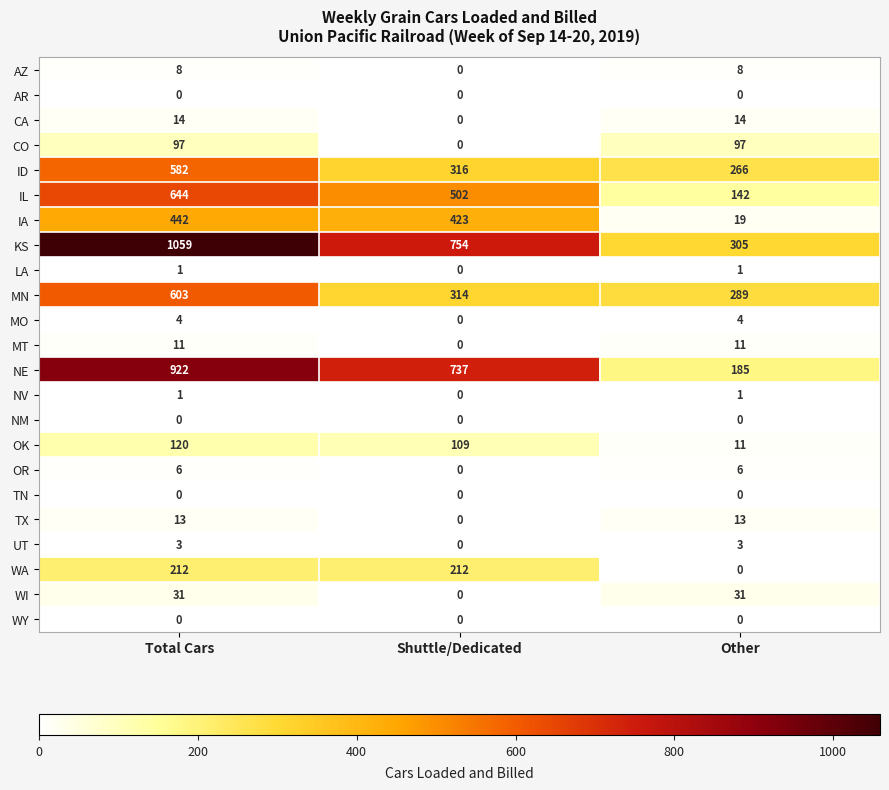

What is the greatest value displayed?

1059